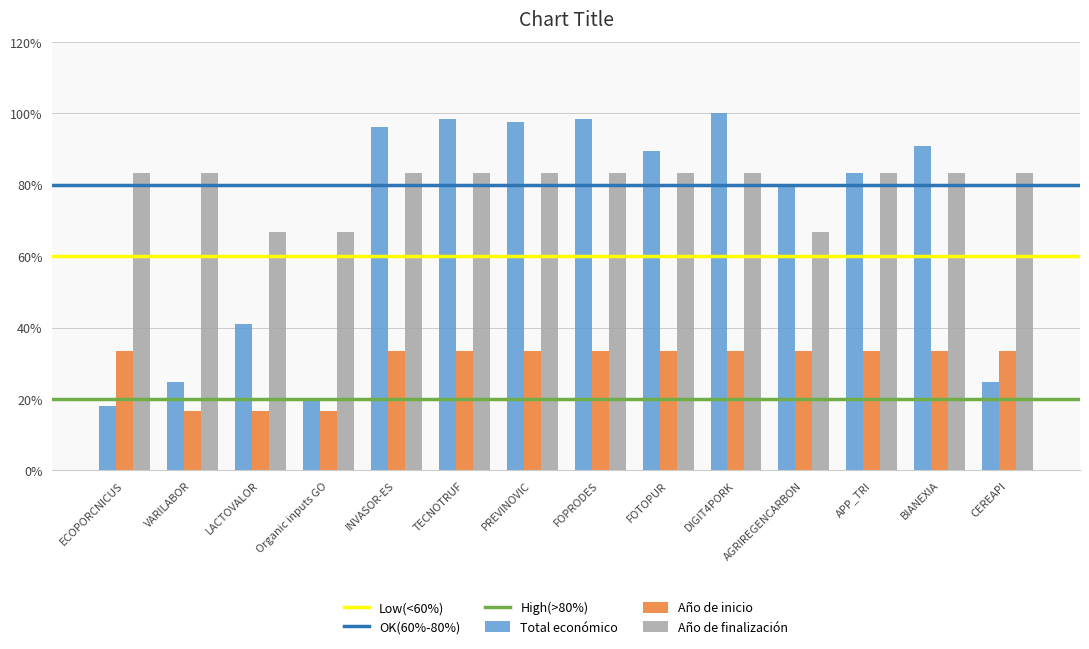

What is the highest value of the Total económico series?

100.0